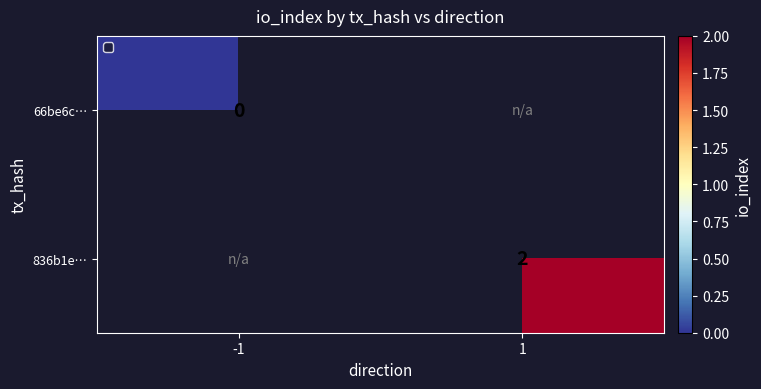

Which category has the highest value in the 66be6c… series?

-1